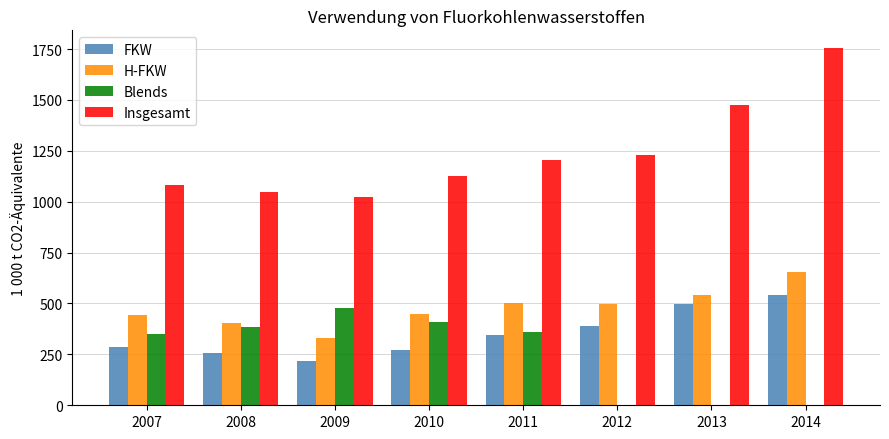

Which series has the largest total across all categories?

Insgesamt